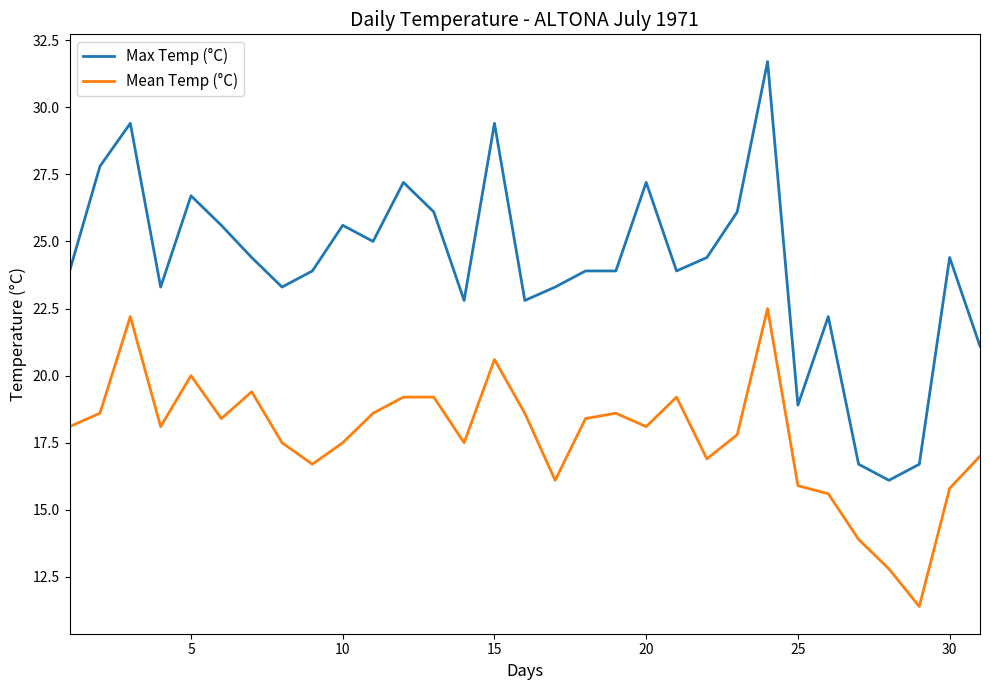

List the series in order of their peak value, highest first.

Max Temp (°C), Mean Temp (°C)